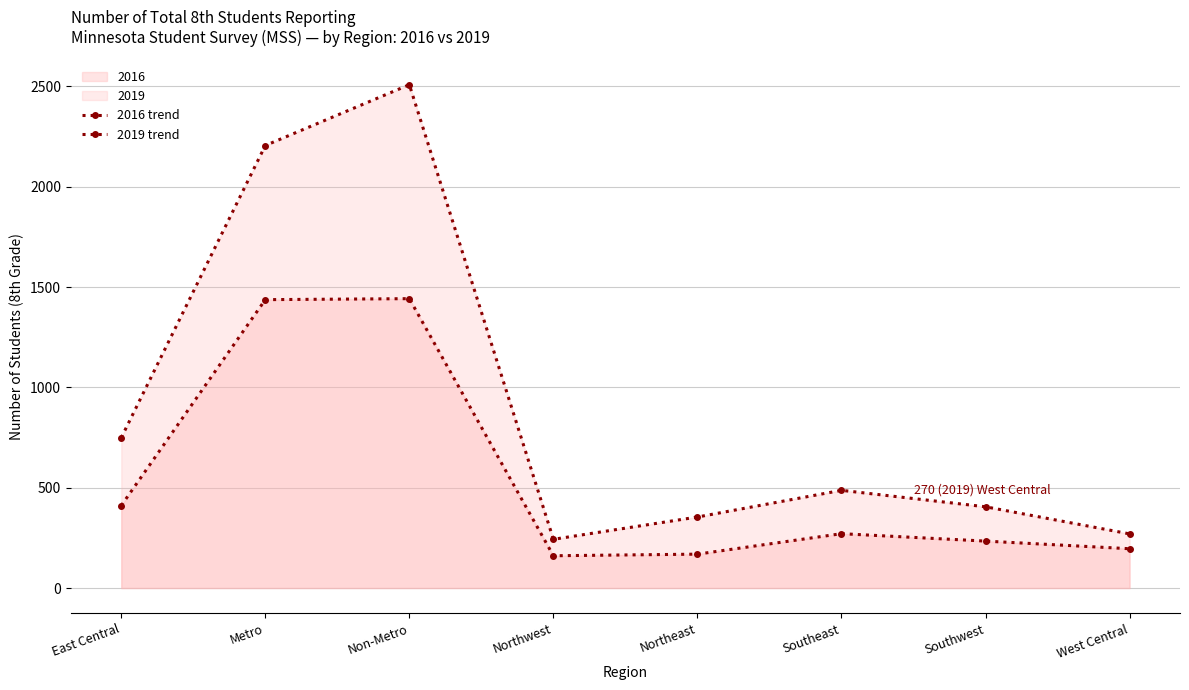

True or false: 2016 trend and 2019 trend intersect in this chart.

False